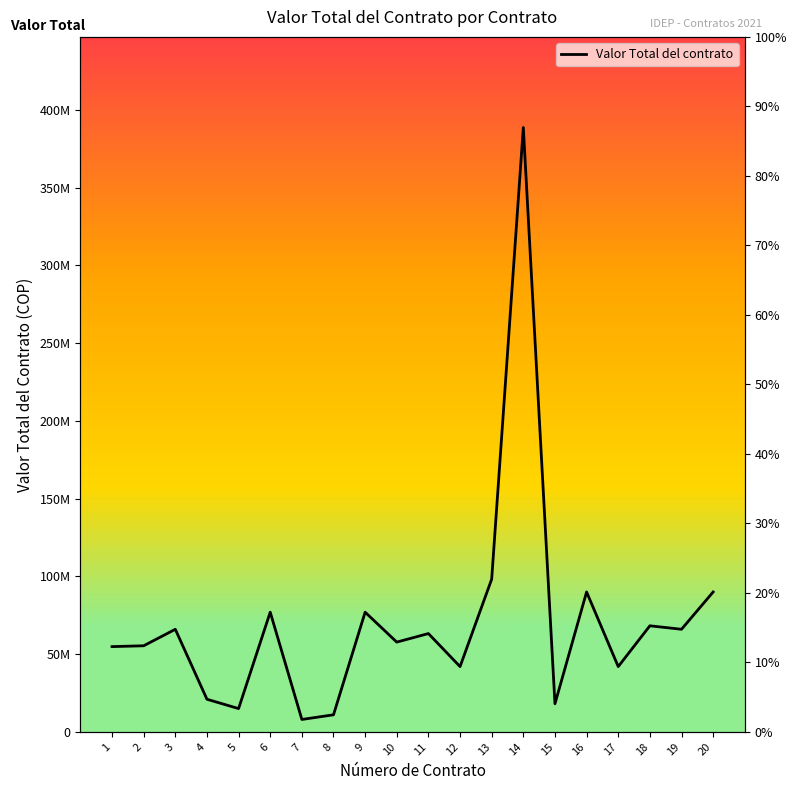

What is the ratio of the value at 2 to the value at 5?

3.7